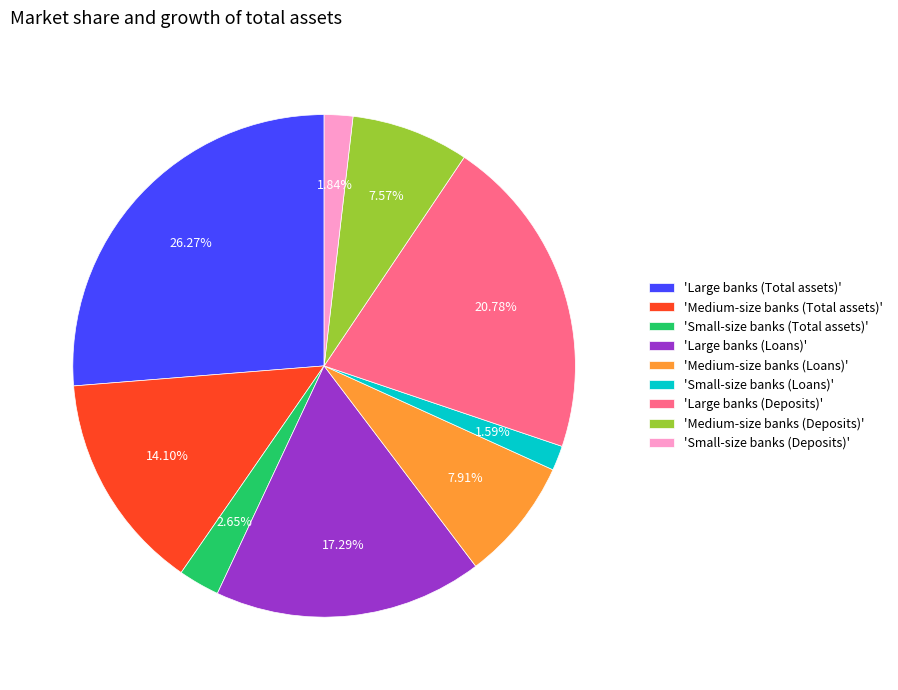

How many segments does this pie chart have?

9